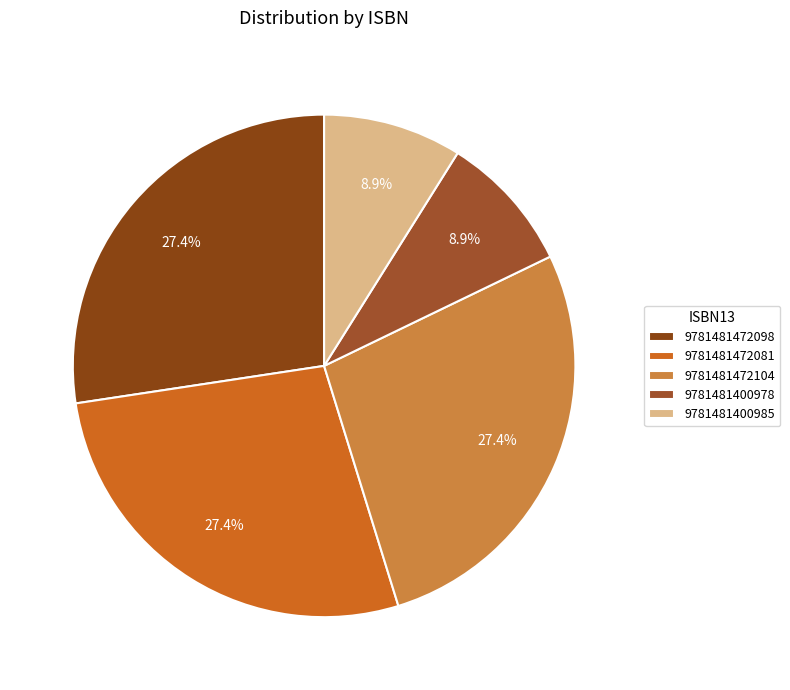

The 9781481400985 slice represents 17% of the pie. True or false?

False